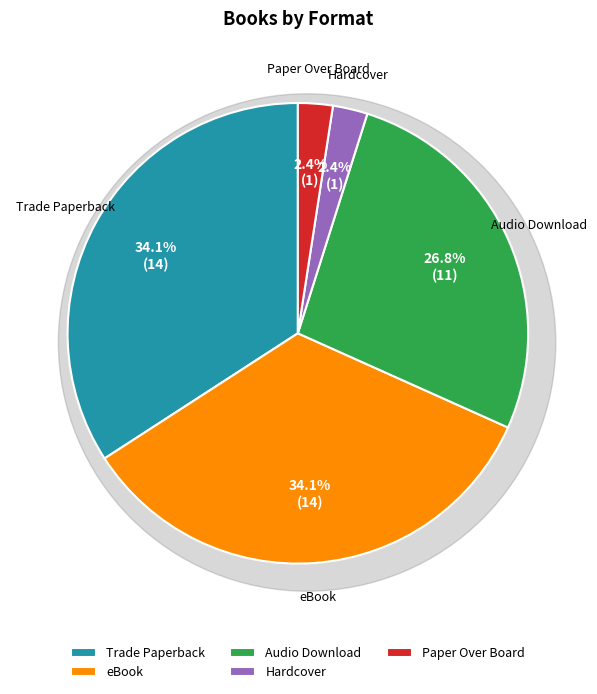

What is the smallest slice in the pie chart?

Hardcover